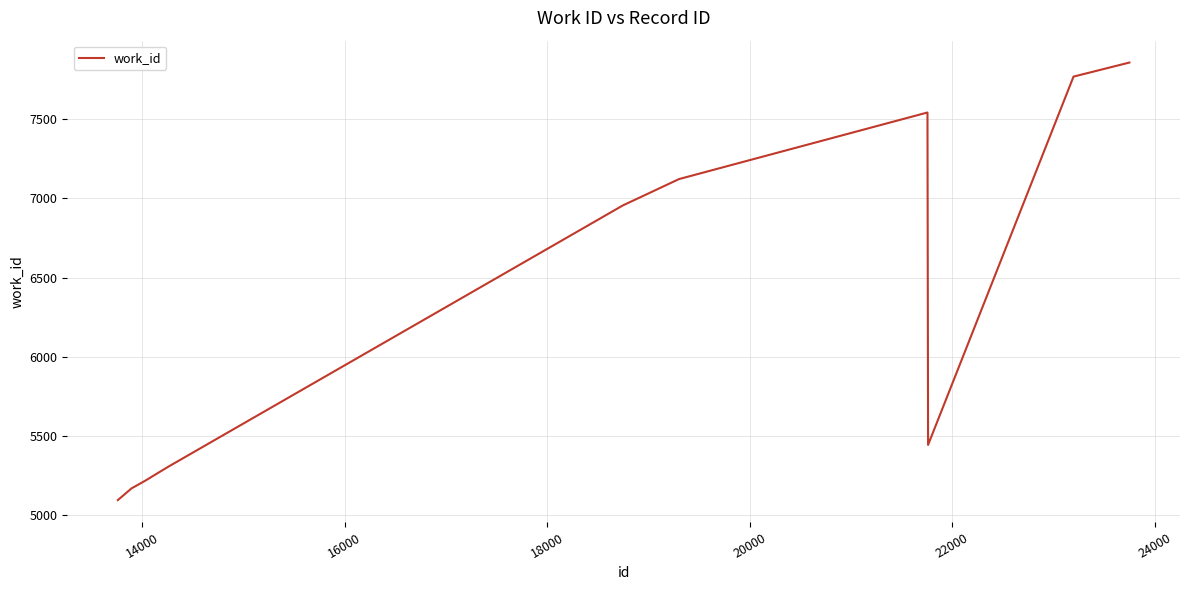

What is the smallest value displayed?

5092